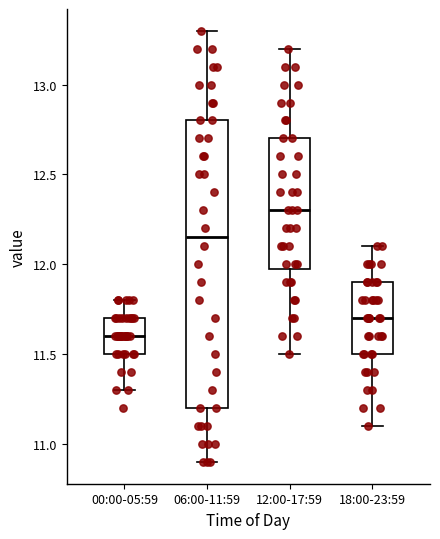

Which box's median line is the lowest?

00:00-05:59